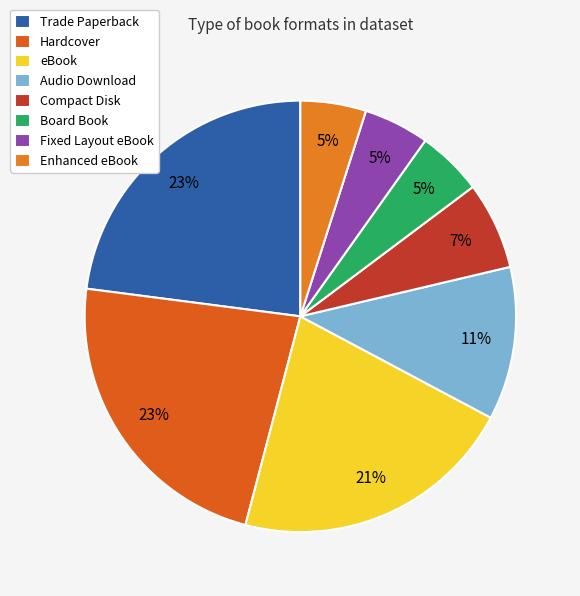

Is there a majority slice in this chart?

No